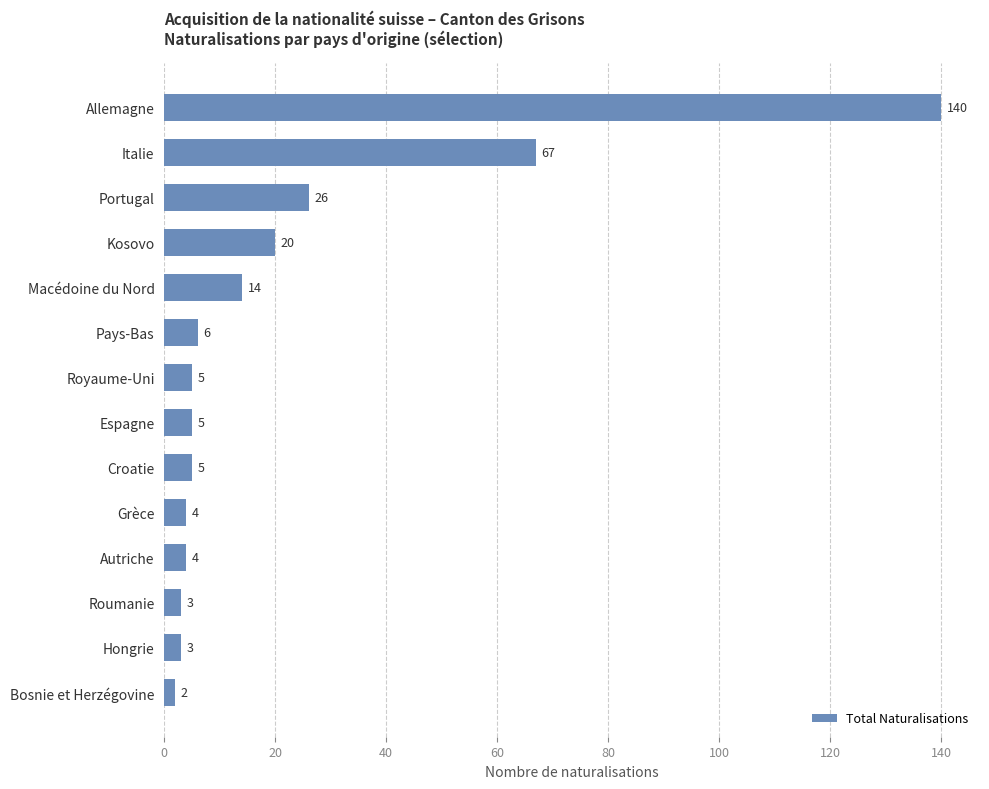

What is the change in value from Macédoine du Nord to Autriche?

-10